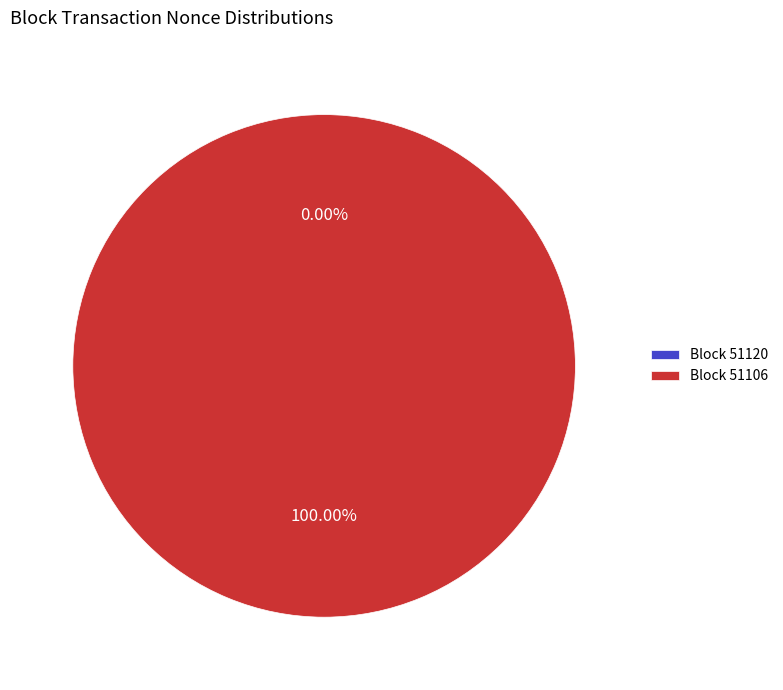

Is it true that 51120 is 1% of the pie?

False